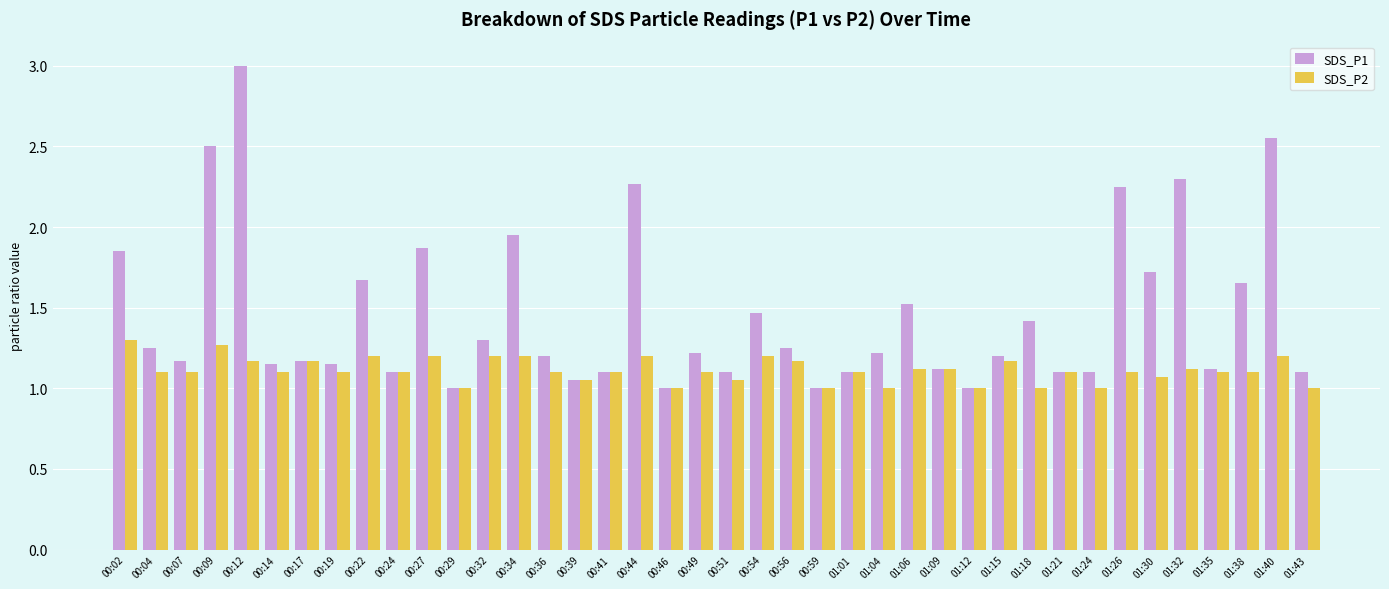

Is the value of SDS_P2 at 00:46 greater than the value of SDS_P1 at 01:40?

No